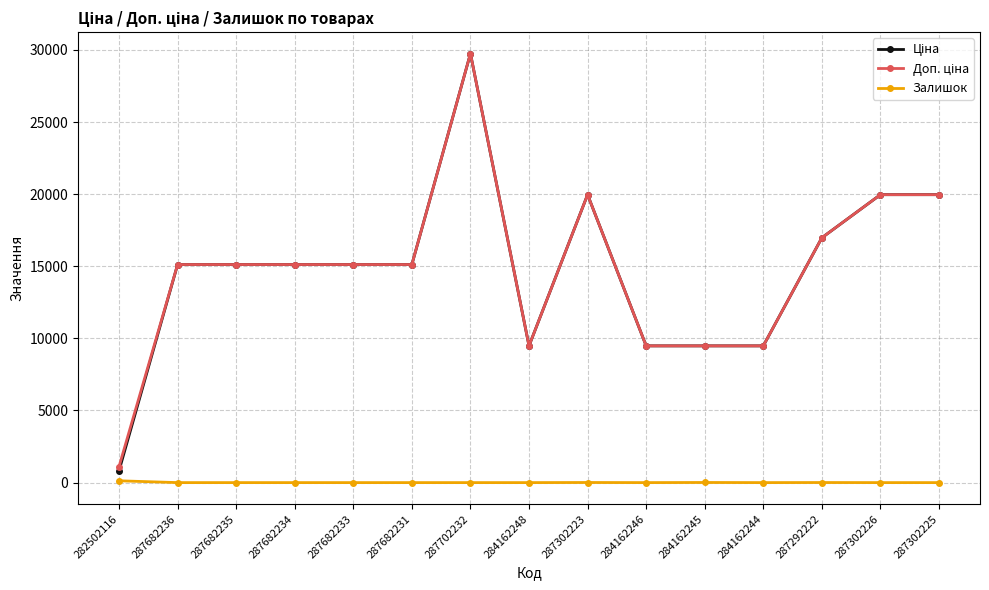

What is the spread (max minus min) of values at 287302225?

19964.2